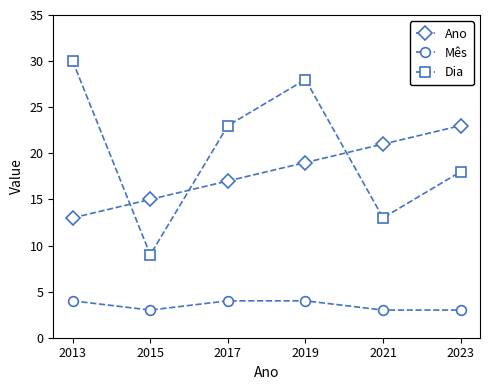

Reading left to right, extract all data points from this chart.

Ano: 13	15	17	19	21	23
Mês: 4	3	4	4	3	3
Dia: 30	9	23	28	13	18